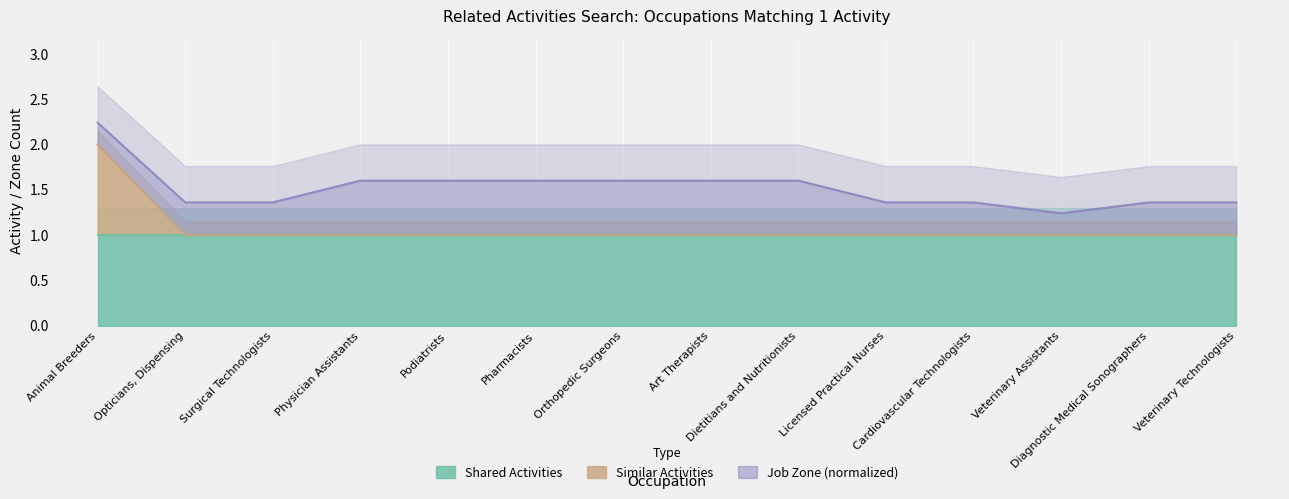

Count the values in the range 1 to 2.

14